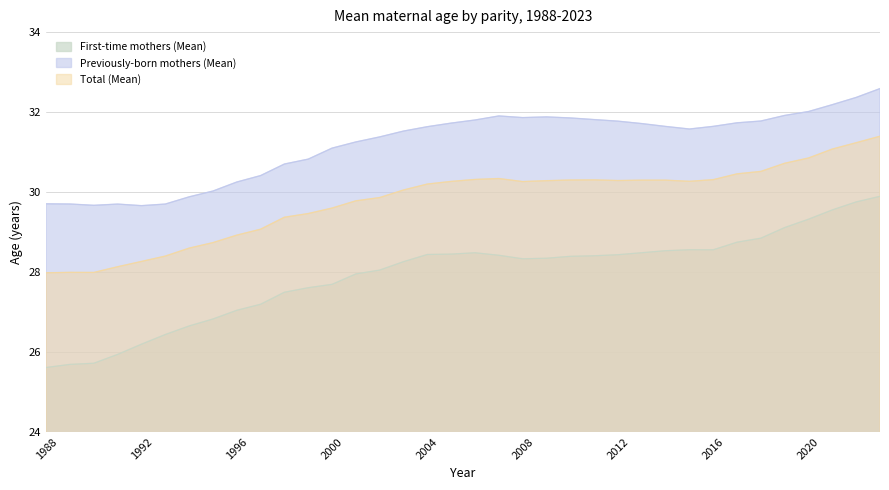

How many interior local peaks does the Total (Mean) series have?

4